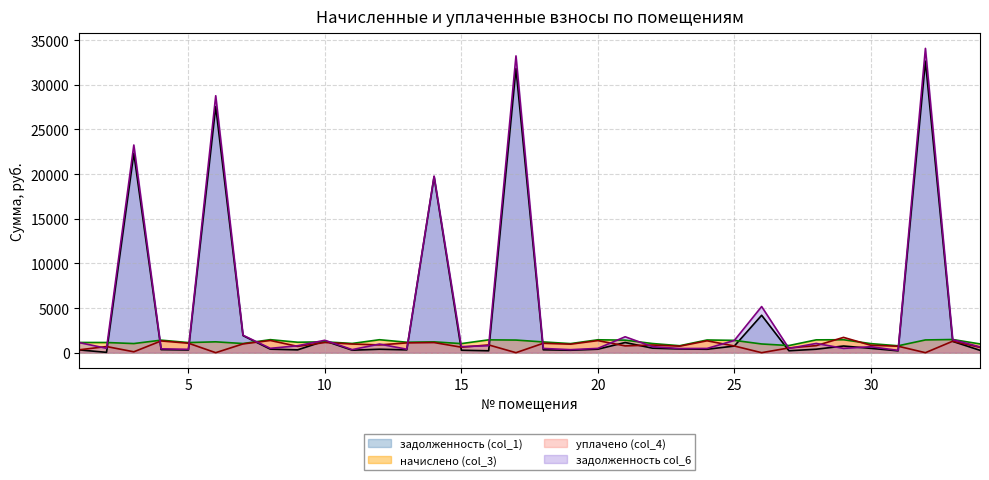

What is the difference between the maximum and minimum values in the задолженность (col_1) (line) series?

32617.8